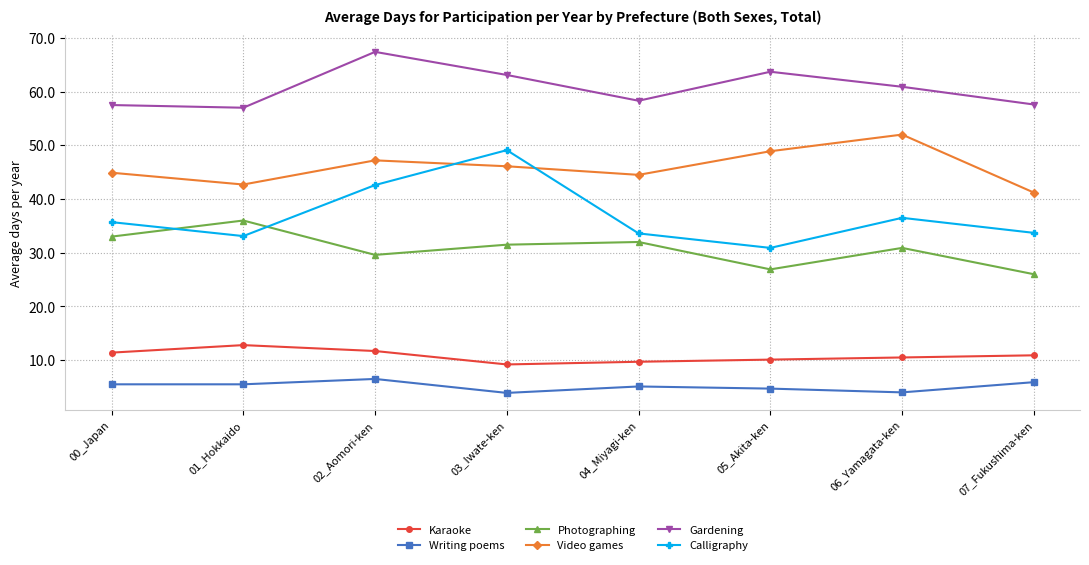

What value does the Video games series have at 00_Japan?

44.9